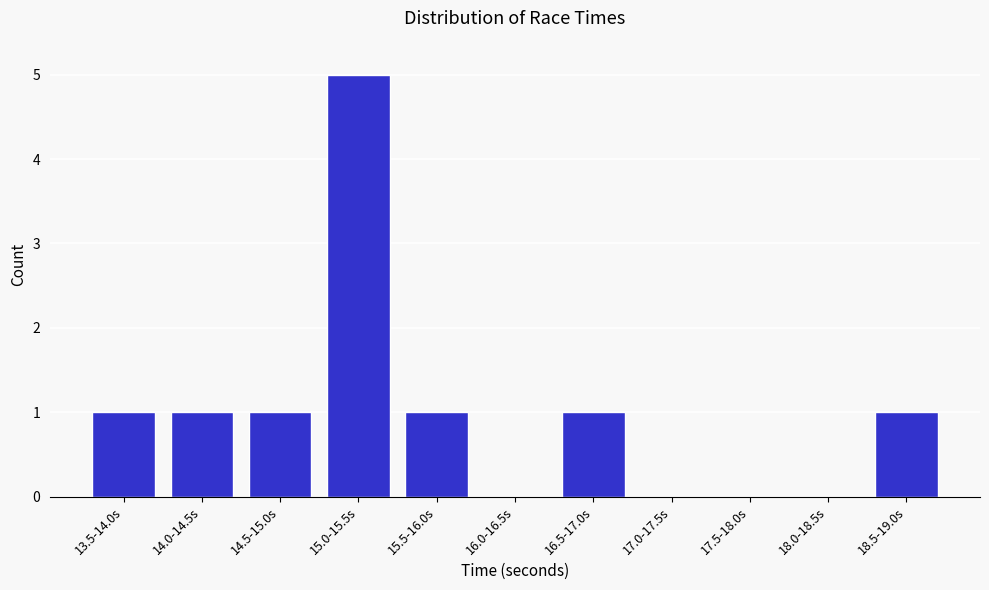

Reading left to right, extract all data points from this chart.

13.5-14.0s=1	14.0-14.5s=1	14.5-15.0s=1	15.0-15.5s=5	15.5-16.0s=1	16.0-16.5s=0	16.5-17.0s=1	17.0-17.5s=0	17.5-18.0s=0	18.0-18.5s=0	18.5-19.0s=1